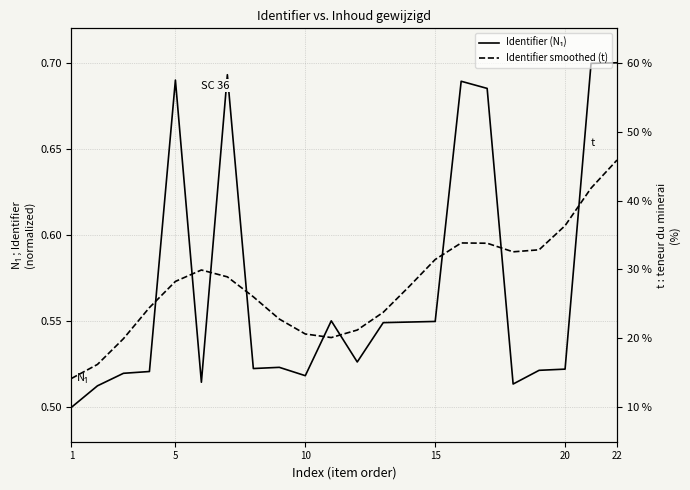

Count the Identifier (N₁) values in the range 0 to 1.

22